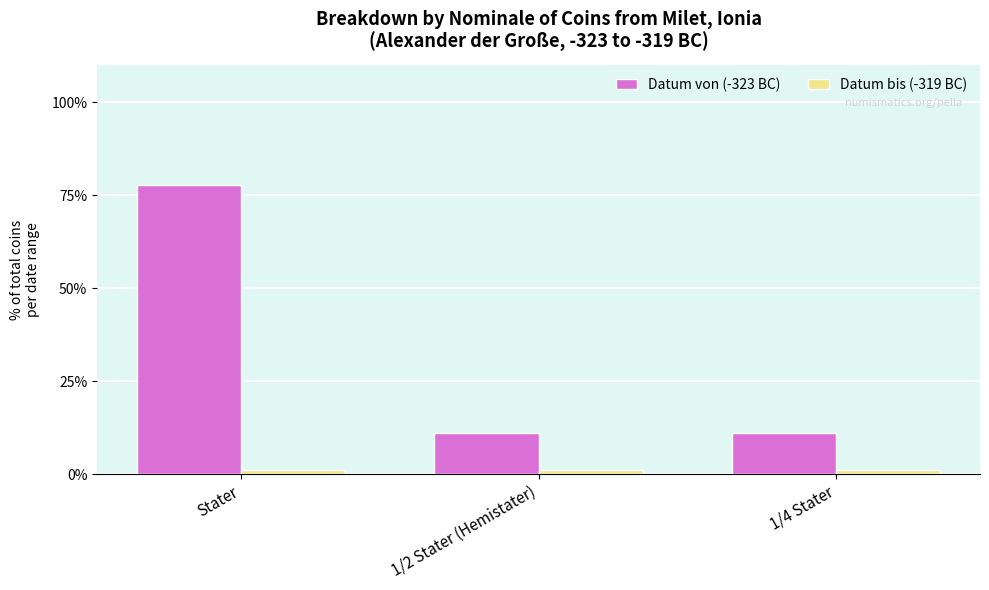

At which category is the sum across all series the highest?

Stater